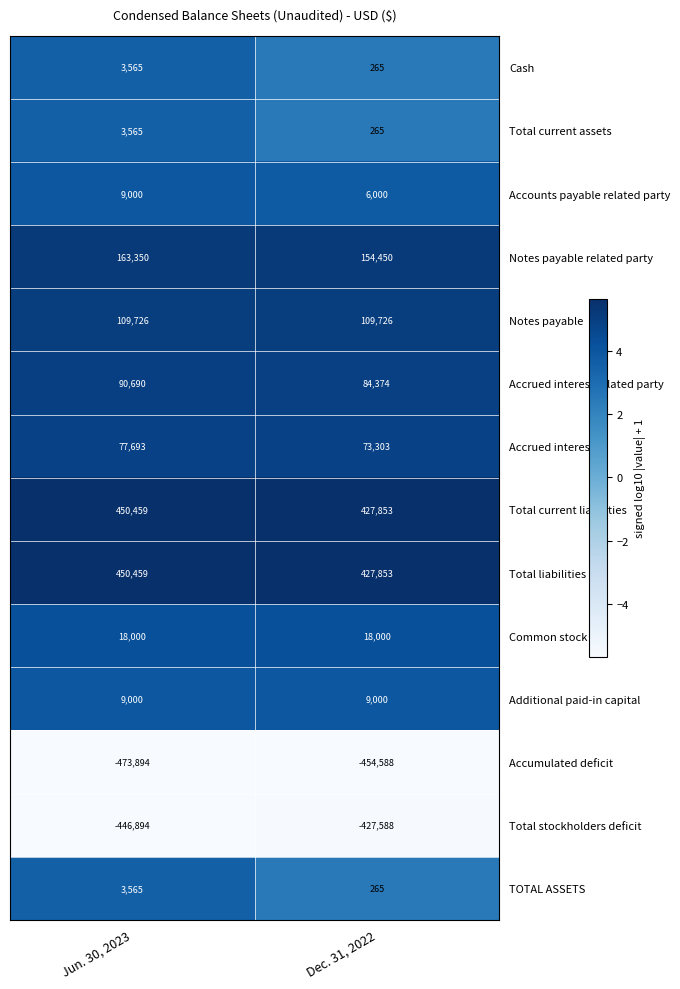

The Additional paid-in capital series shows 9000 at Jun. 30, 2023. True or false?

True